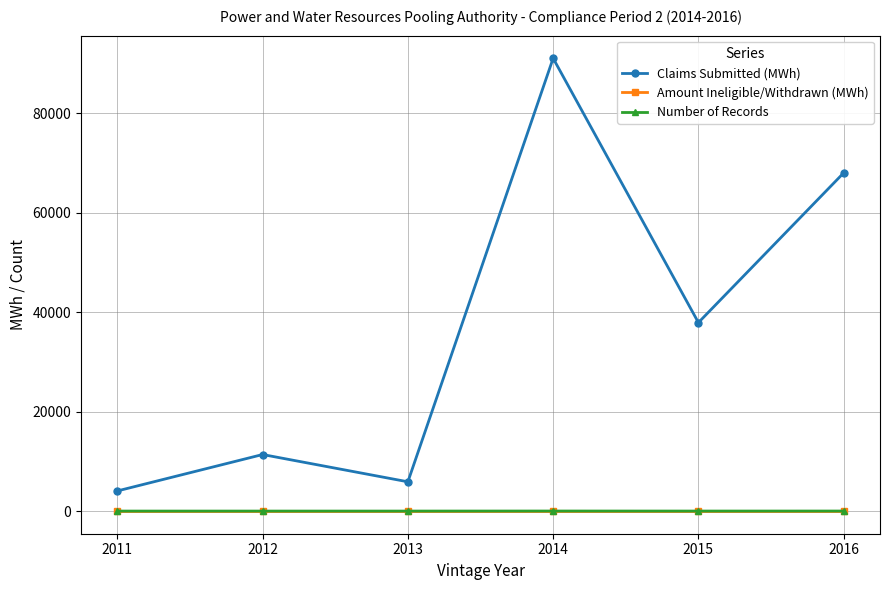

At which category does the chart reach its peak across all series?

2014